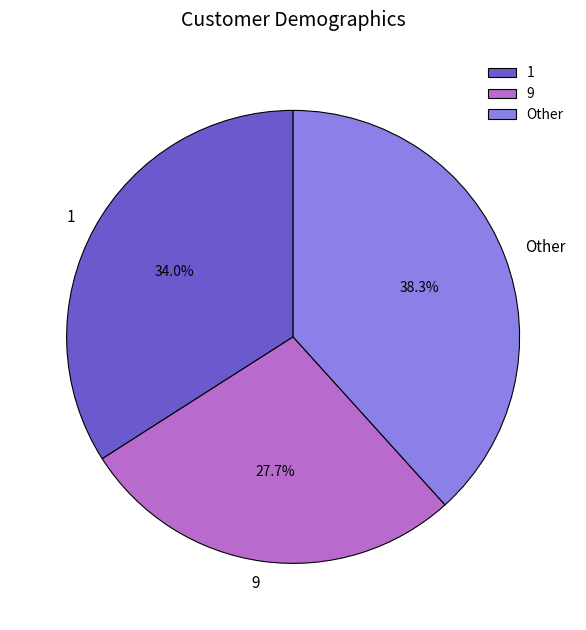

How many slices are in this pie chart?

3